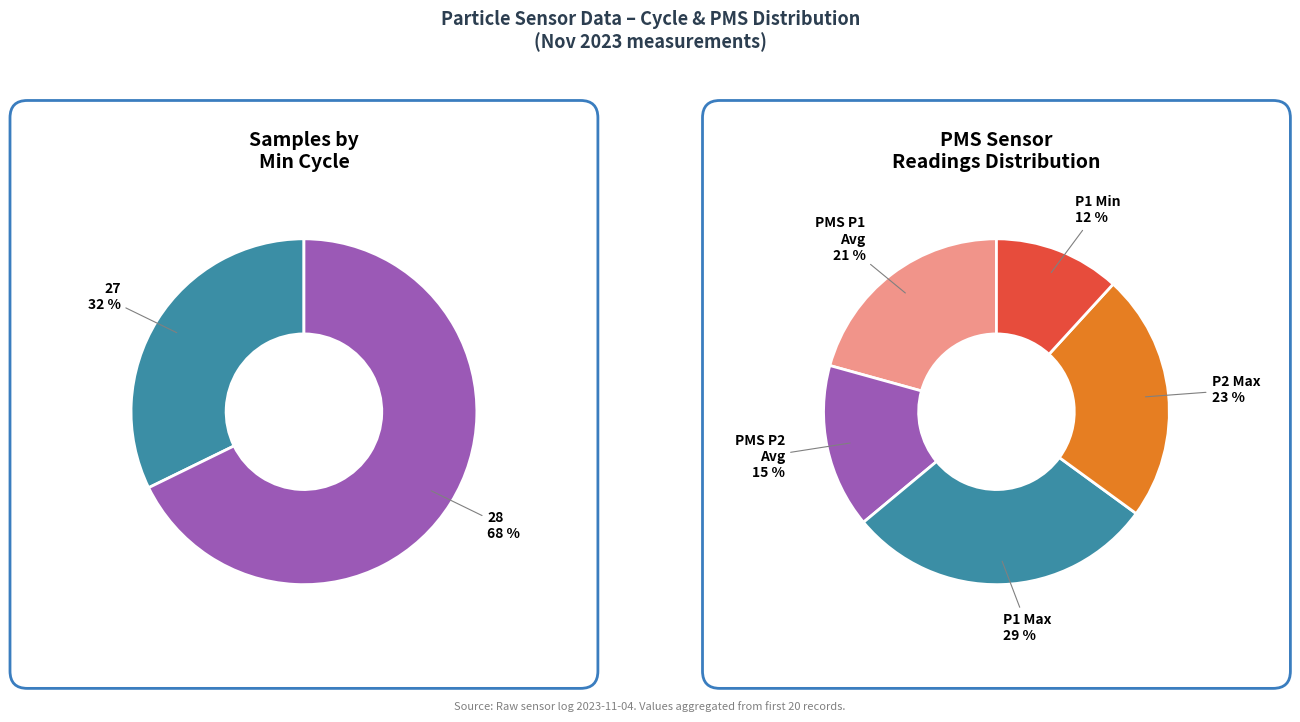

Is there a majority slice in this chart?

No